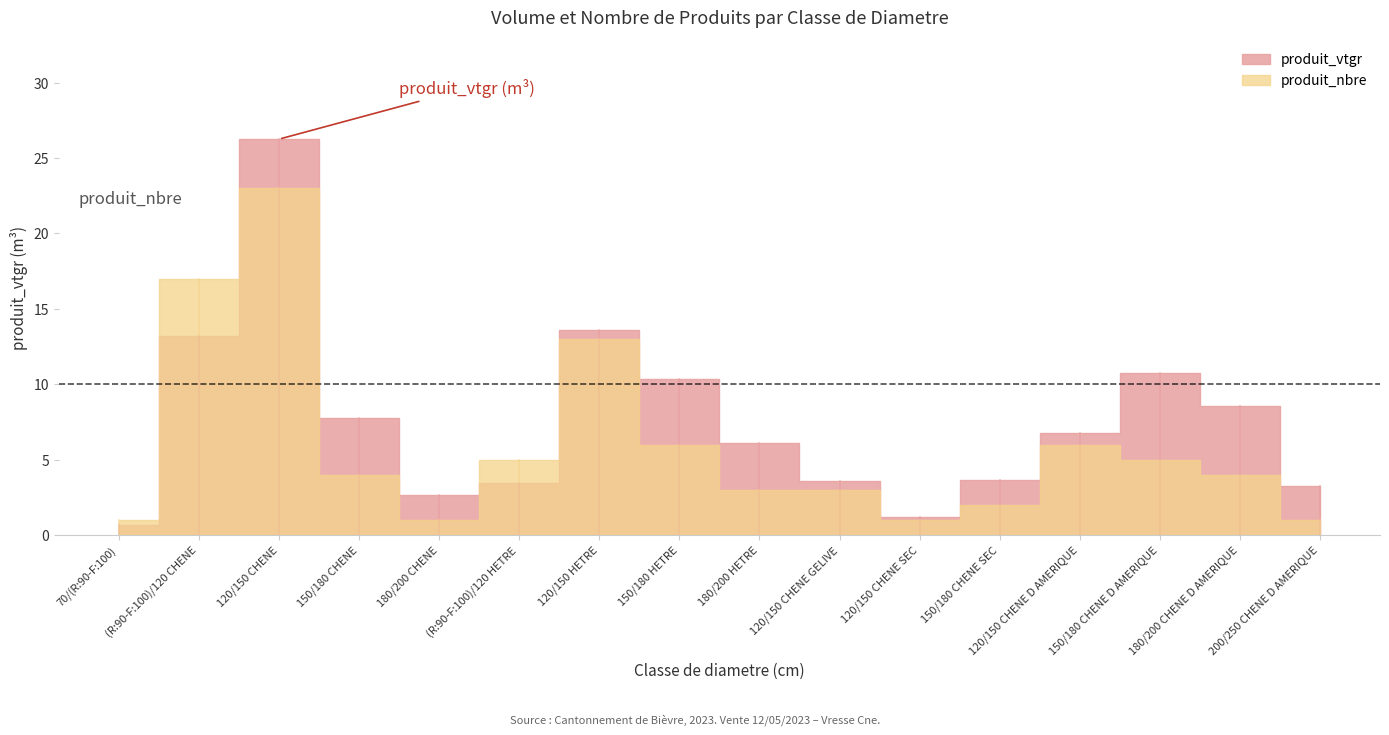

Which series has the largest total across all categories?

produit_vtgr